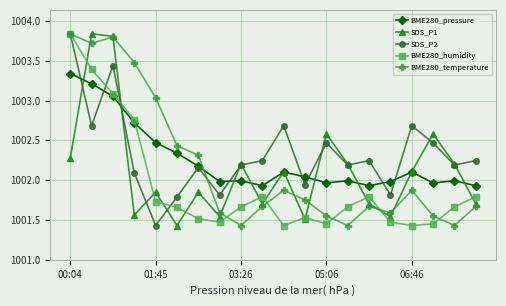

What is the minimum value shown in the chart?

1001.4